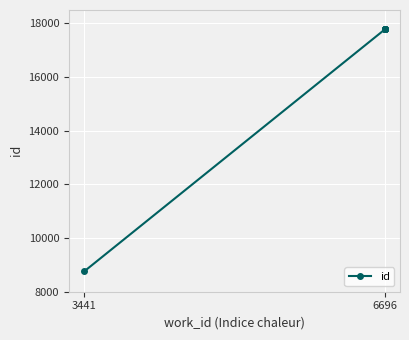

True or false: the data shows 24692 at 6696.

False